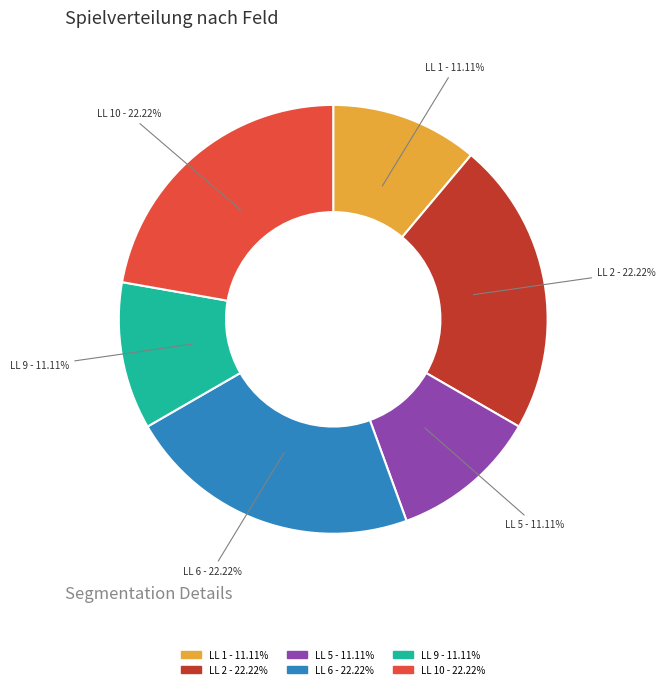

How many segments does this pie chart have?

6